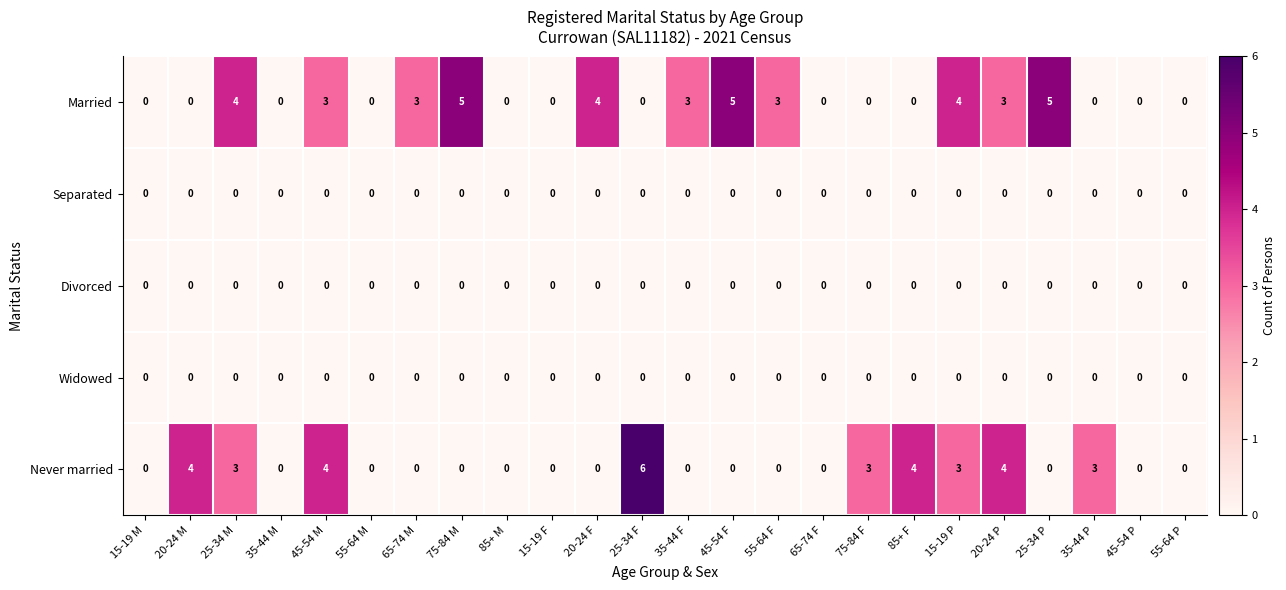

At how many categories does at least one series exceed 1?

16